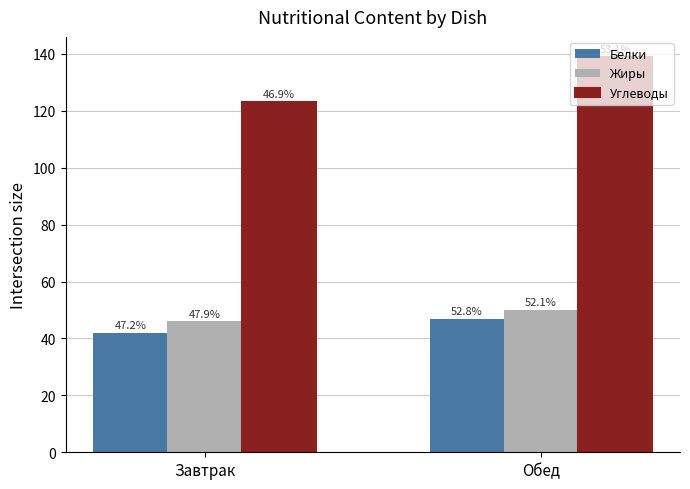

What are all the series names shown in the legend?

Белки, Жиры, Углеводы